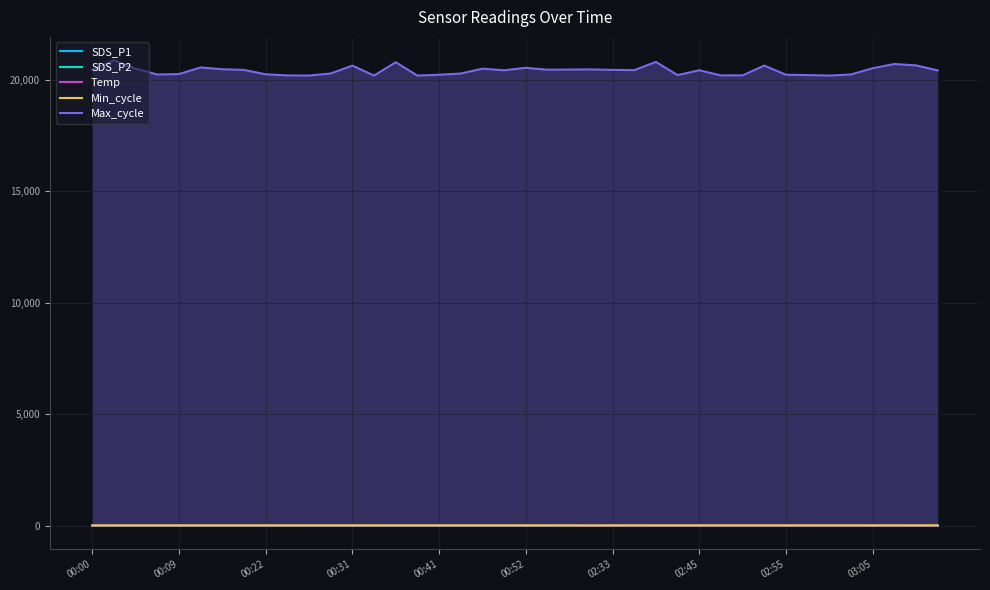

How many values in the Temp series are below 15?

17